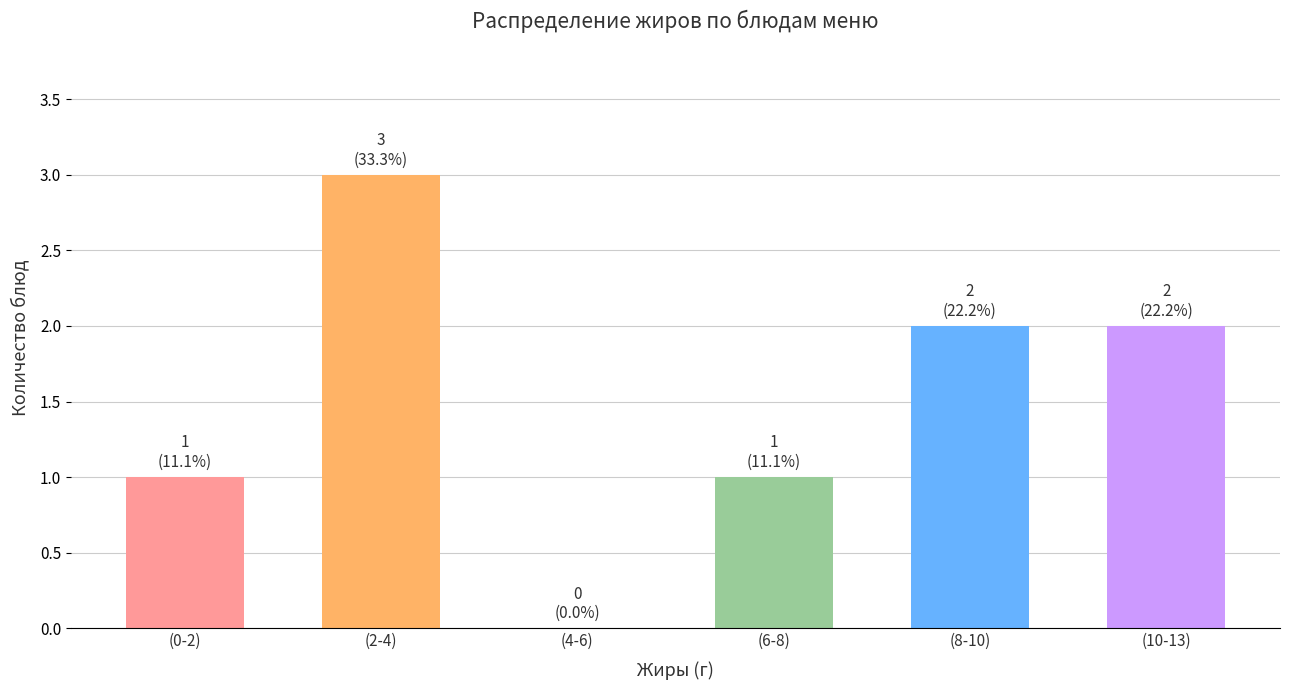

Reading left to right, transcribe all the data shown in this chart.

(0-2)=1	(2-4)=3	(4-6)=0	(6-8)=1	(8-10)=2	(10-13)=2